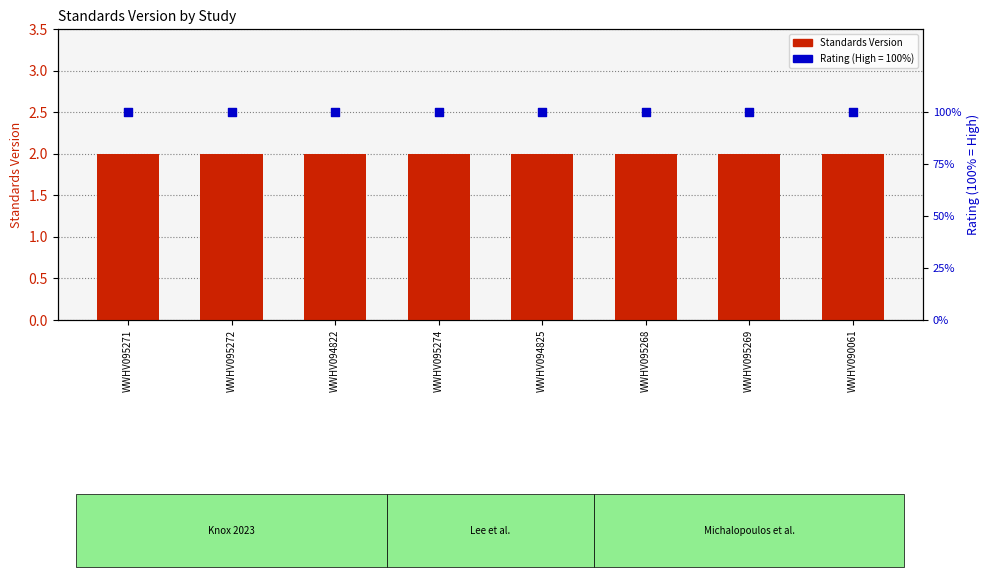

At how many categories does at least one series exceed 48?

8